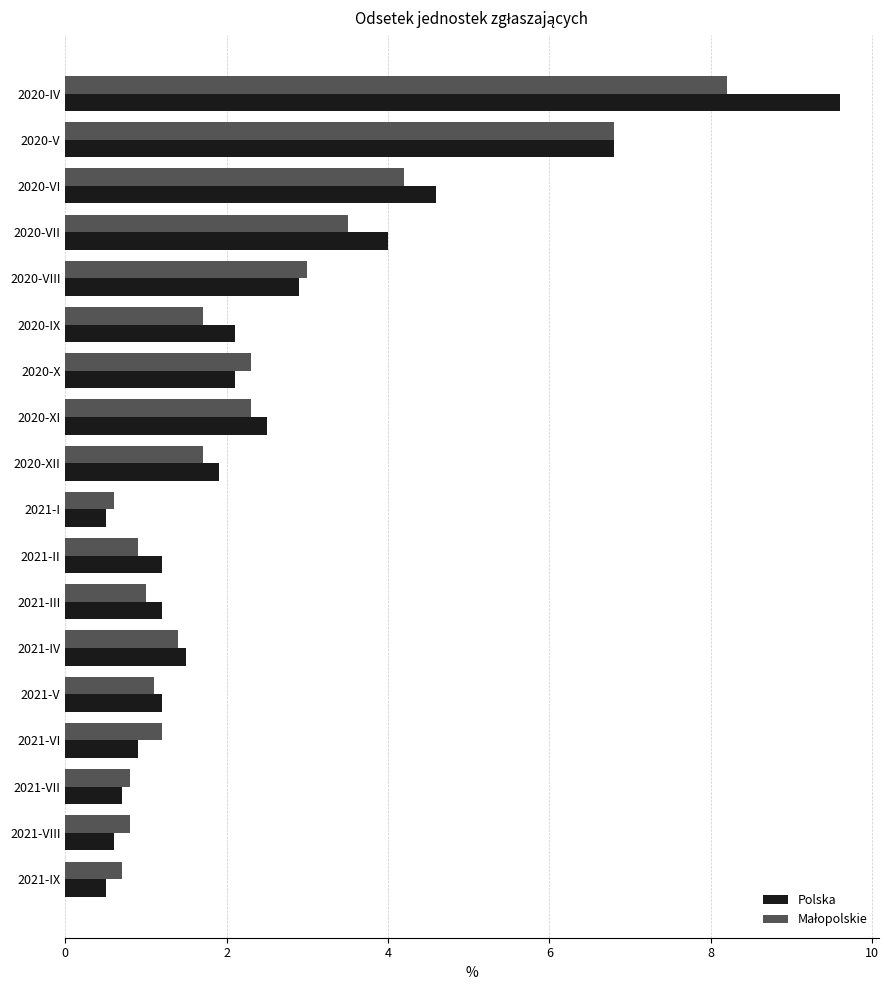

Between 2020-XI and 2021-IV, which series saw the biggest shift?

Polska